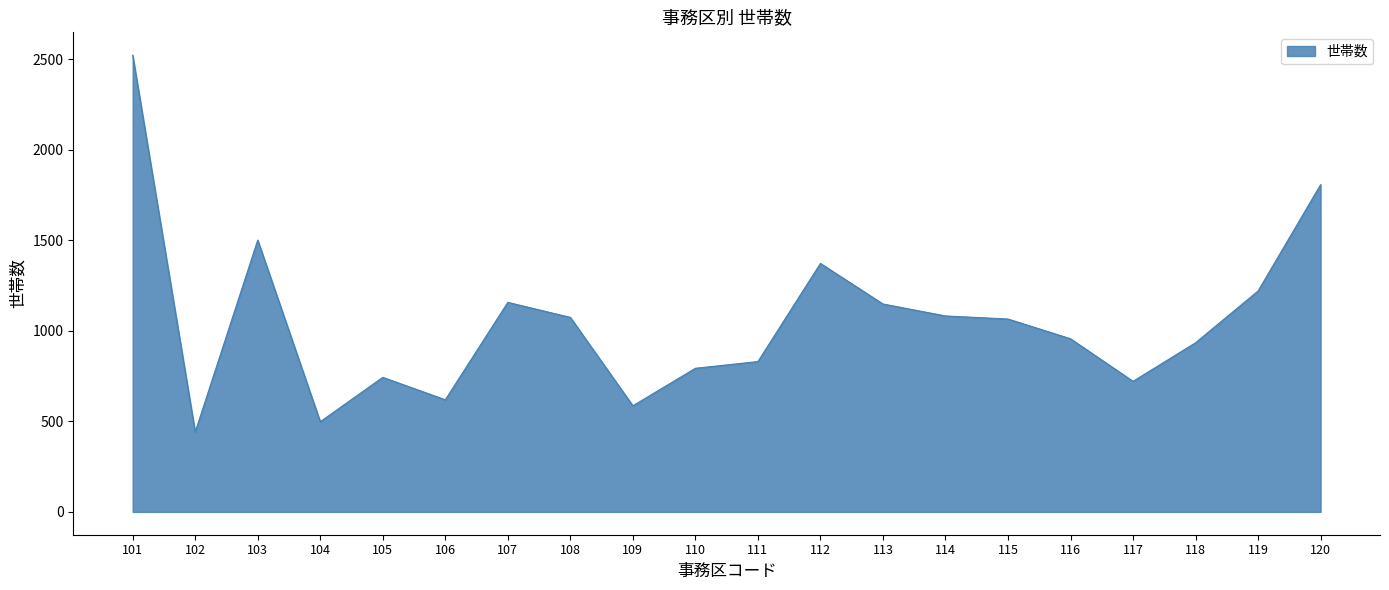

What is the difference between the maximum and minimum values?

2081